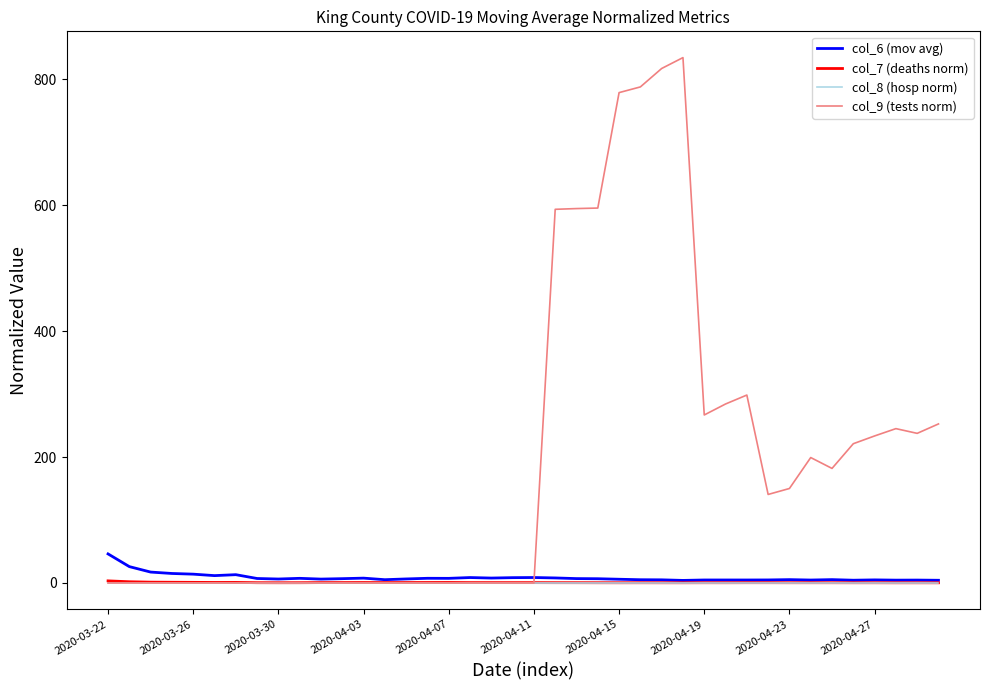

What is the greatest value displayed?

834.7